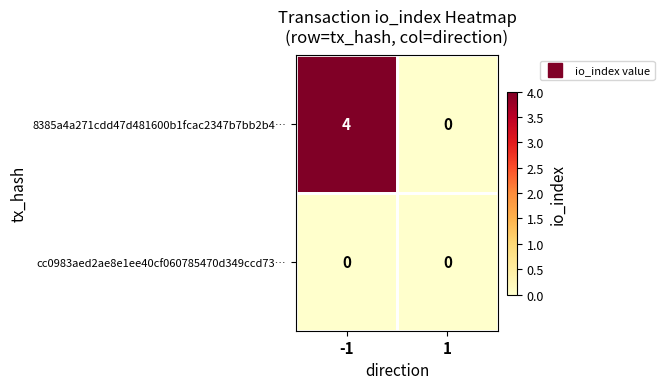

How many series are shown in this chart?

2